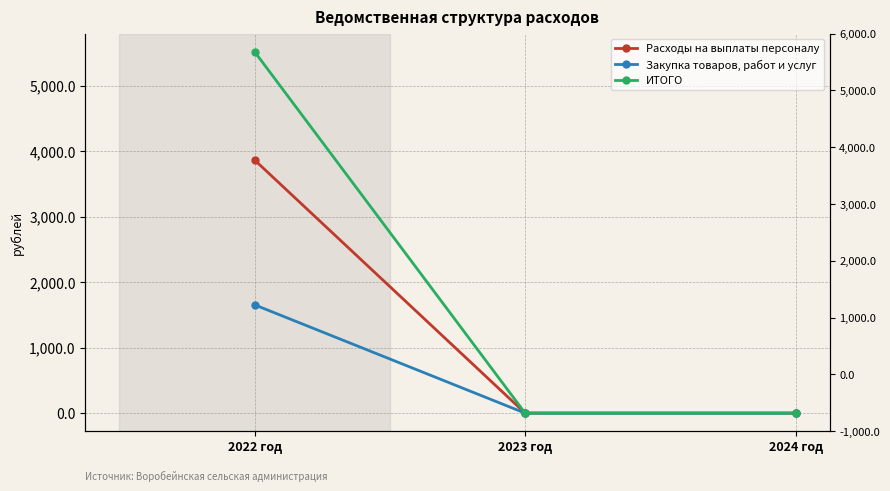

Which has a higher value, 2023 год or 2022 год?

2022 год